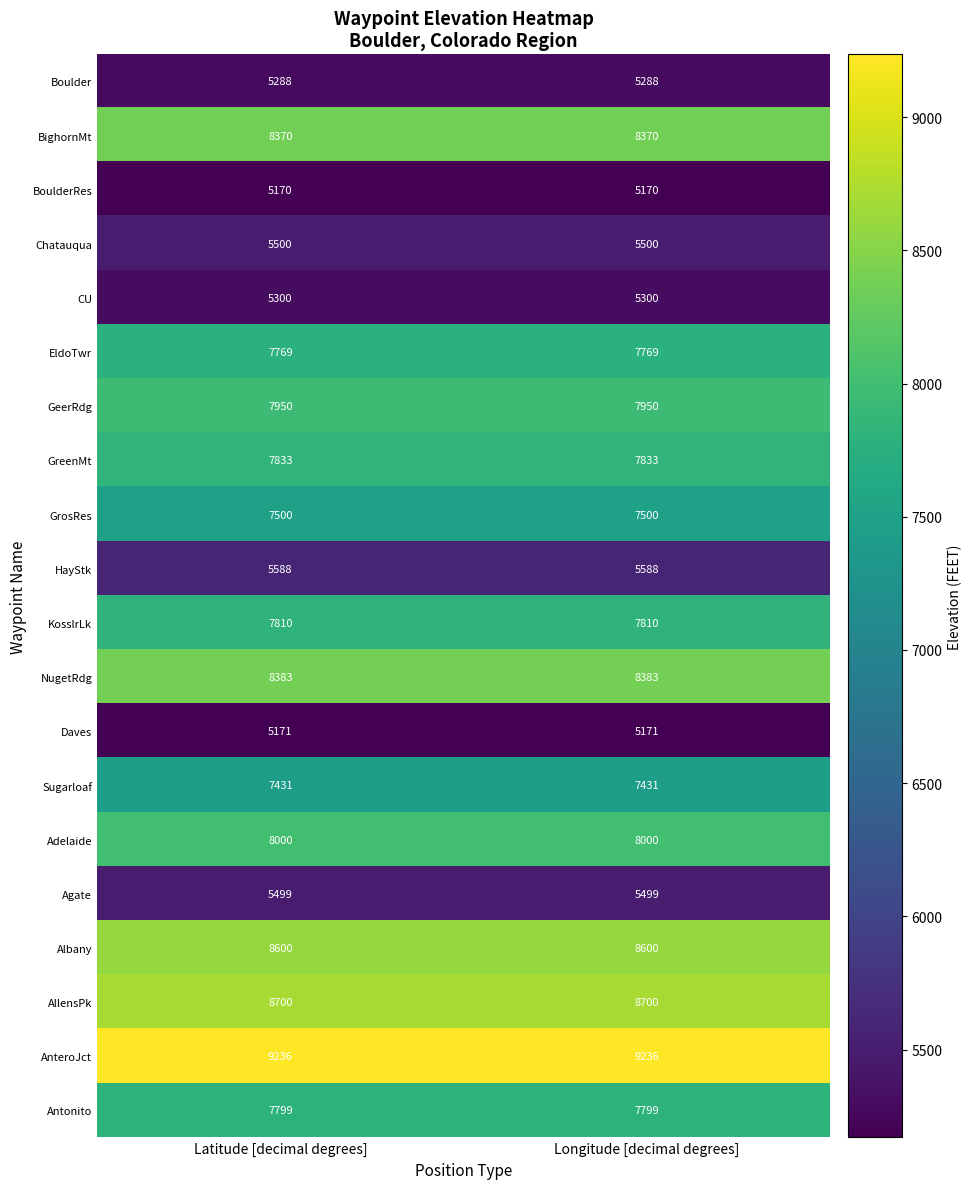

What is the minimum value for Adelaide?

8000